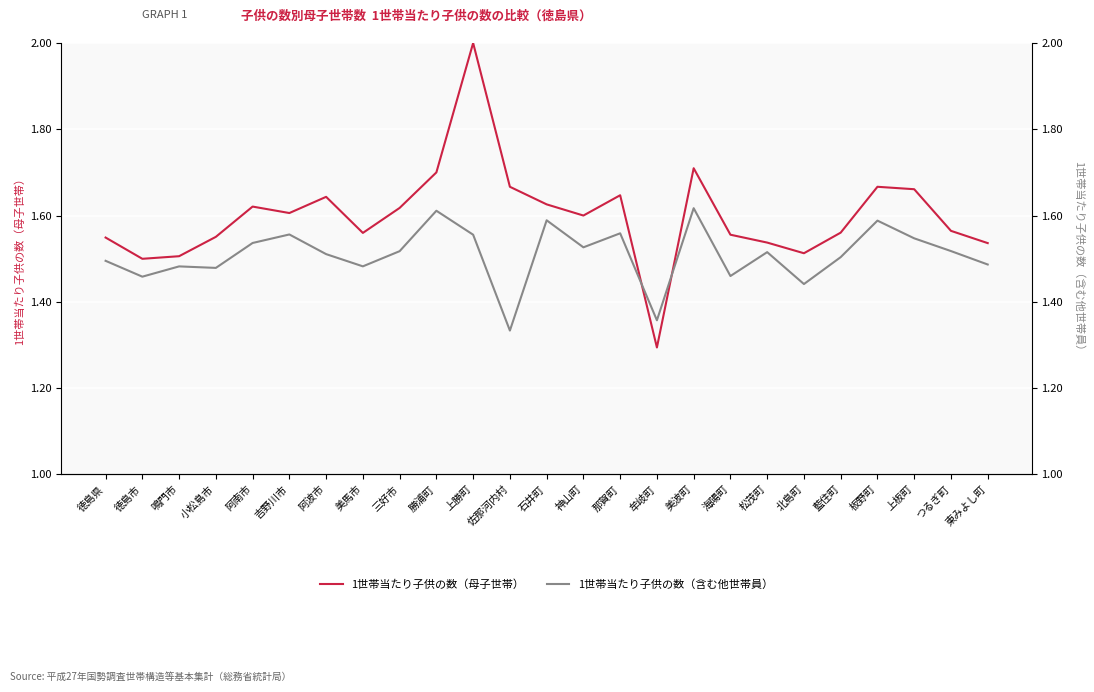

Which category has the lowest value across all series?

牟岐町